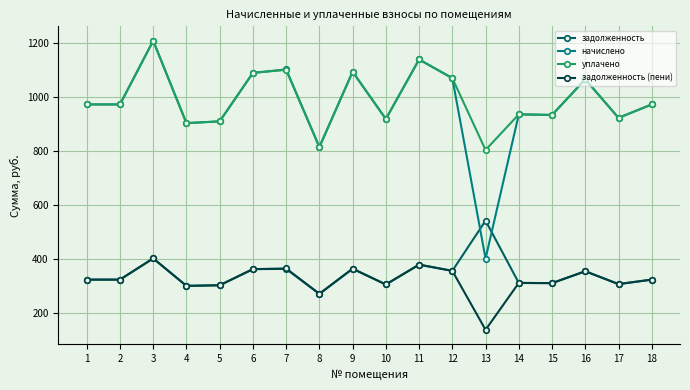

What are all the series names shown in the legend?

задолженность, начислено, уплачено, задолженность (пени)